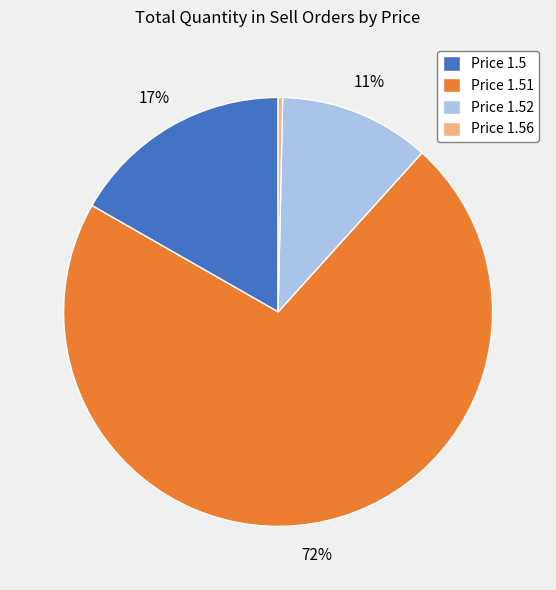

Between Price 1.51 and Price 1.52, which is larger?

Price 1.51